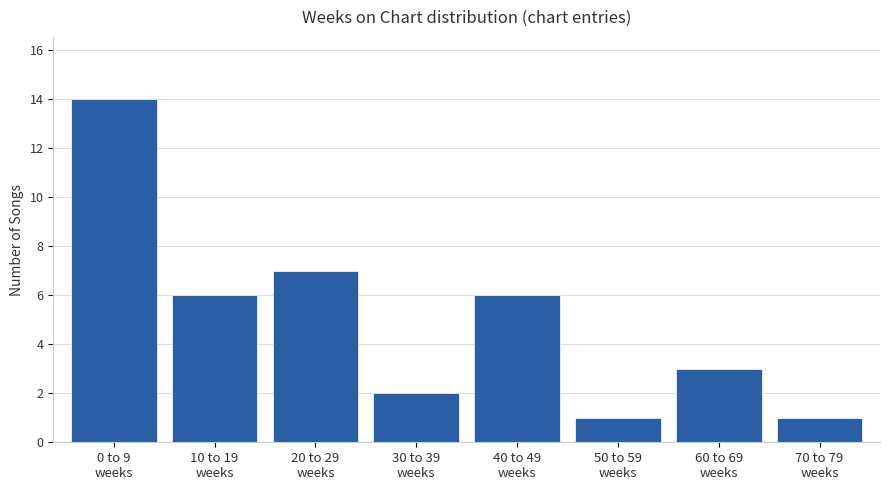

Reading left to right, transcribe all the data shown in this chart.

14	6	7	2	6	1	3	1